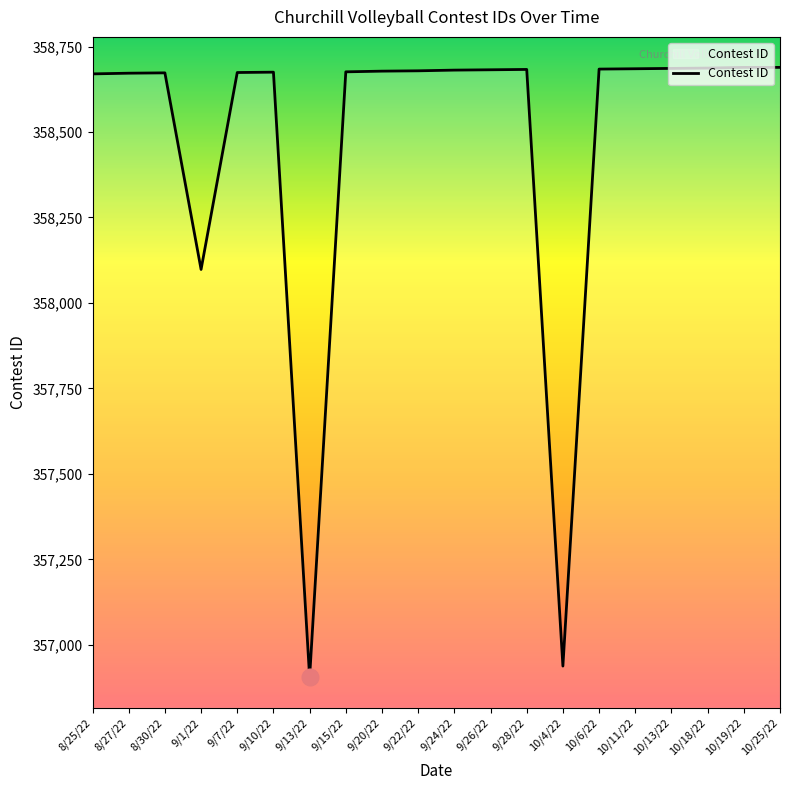

Is it true that the value at 10/19/22 is 485986?

False